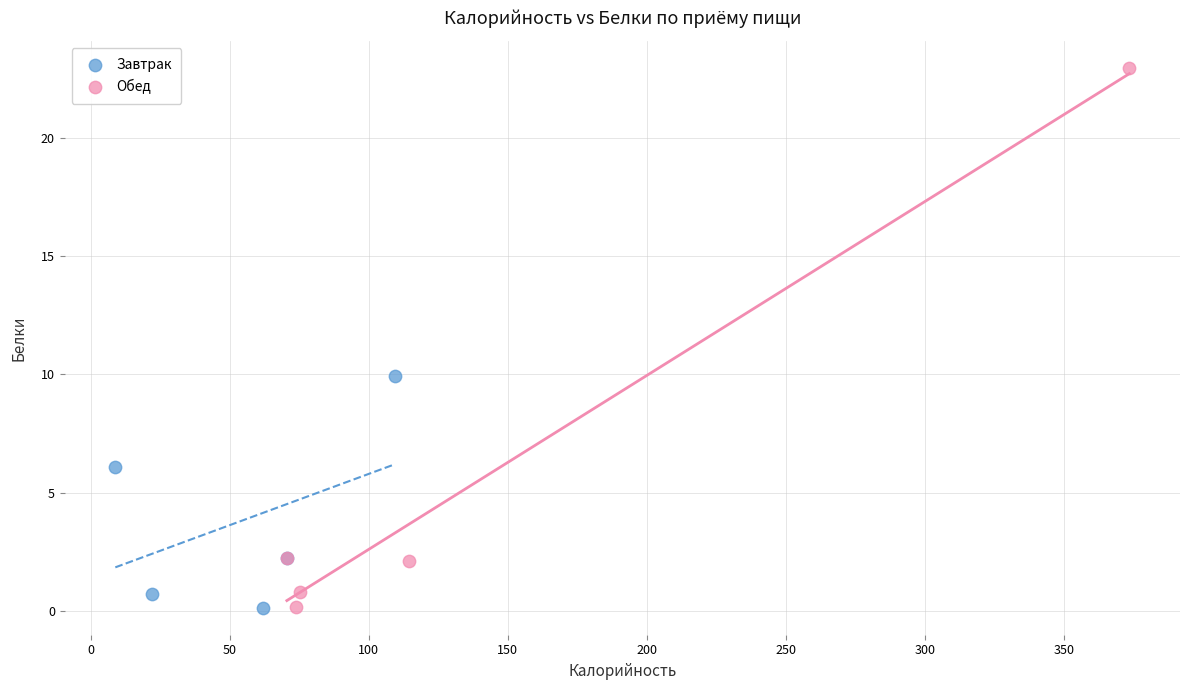

Which series has the largest Y range (max minus min)?

Обед